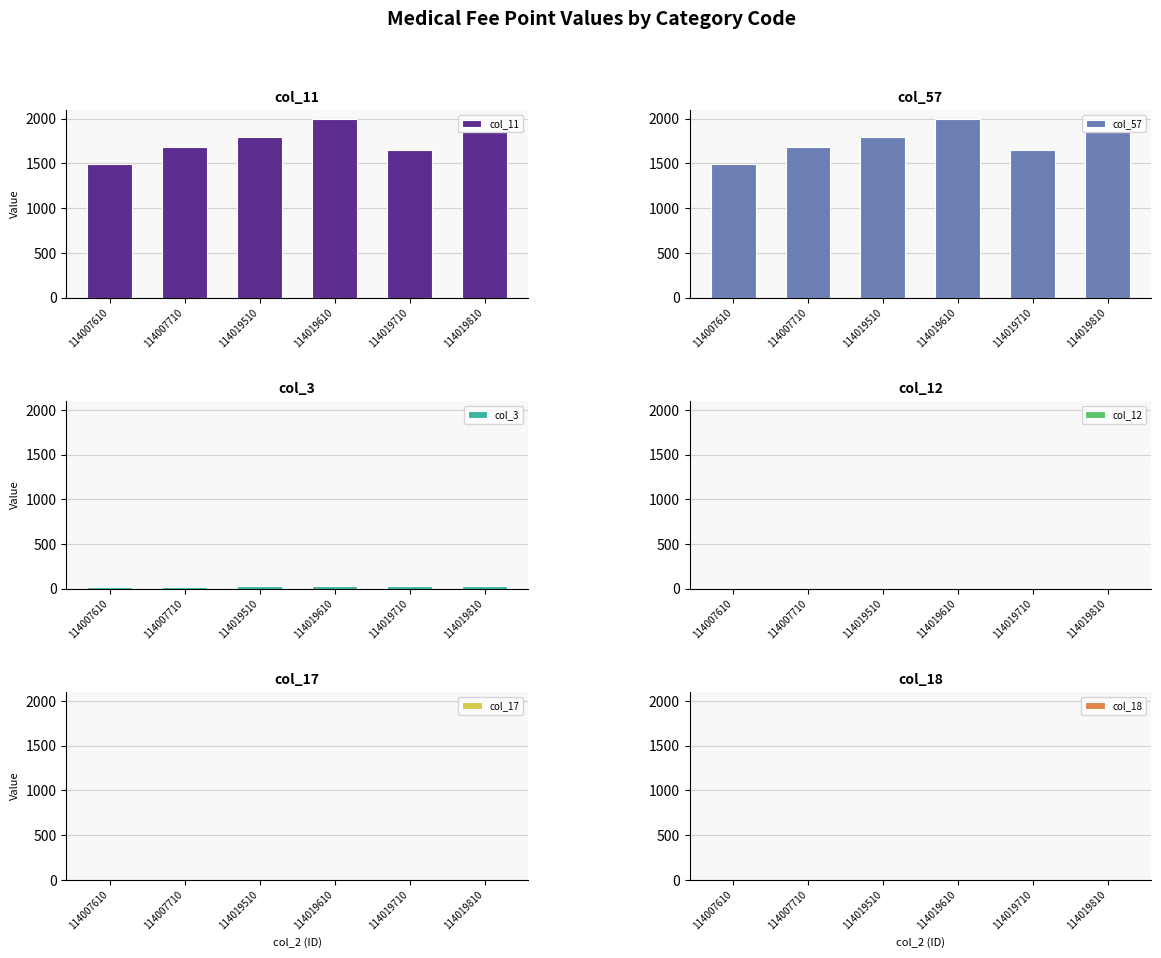

How many distinct data groups are displayed?

6